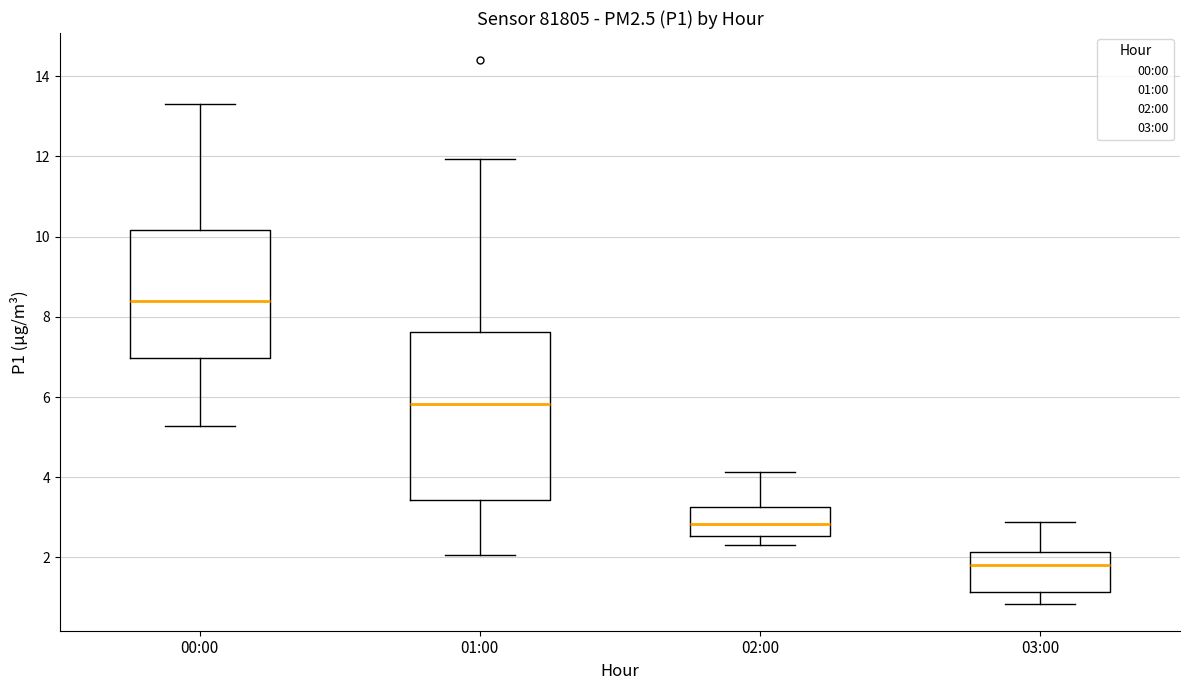

Reading left to right, transcribe this box plot: for each box, give where its median line is, the range the box spans, and where its two whiskers end, as read against the y-axis. The values are not printed on the chart, so give them approximately, as read against the axis.

00:00: median 8.4, box 7.0 to 10.2, whiskers 5.2 to 13.4
01:00: median 5.8, box 3.4 to 7.6, whiskers 2.0 to 12.0
02:00: median 2.8, box 2.6 to 3.2, whiskers 2.4 to 4.2
03:00: median 1.8, box 1.2 to 2.2, whiskers 0.8 to 2.8